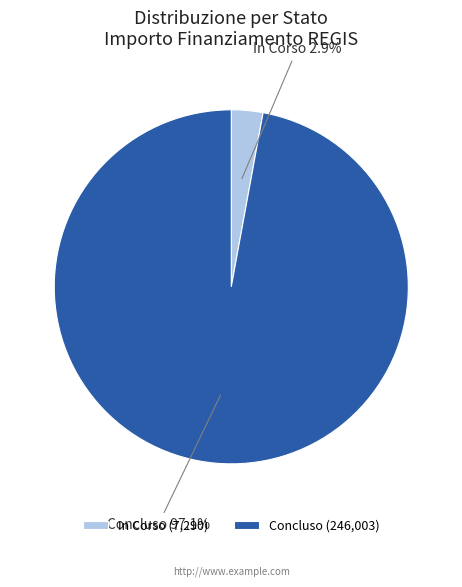

Is Concluso the majority of the pie?

Yes